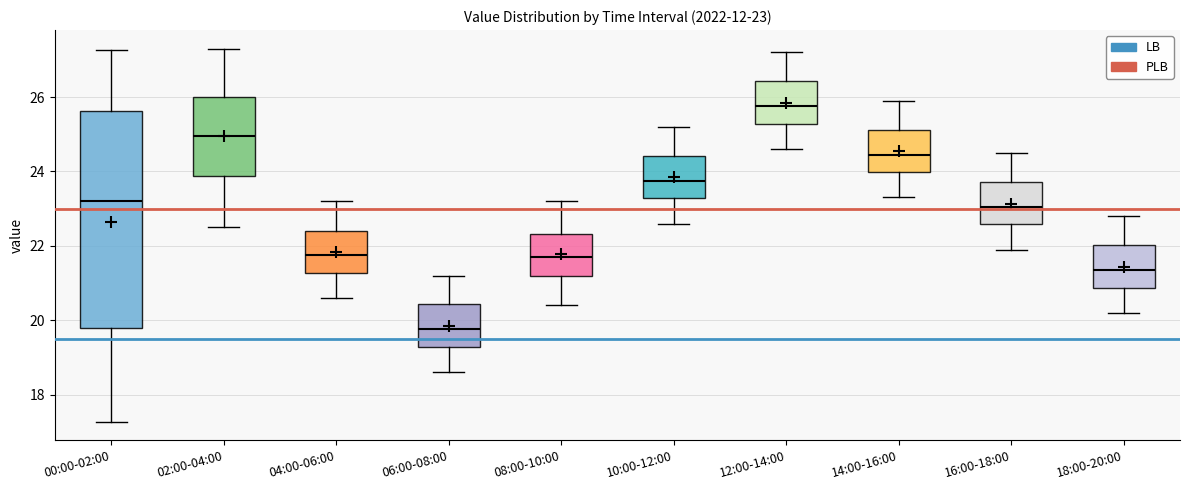

Which box's median line is the lowest?

06:00-08:00